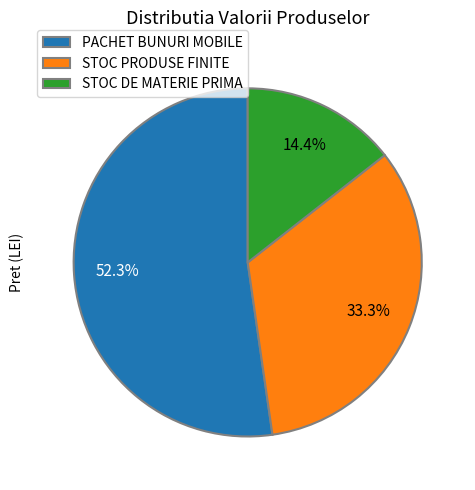

Is there a majority slice in this chart?

Yes